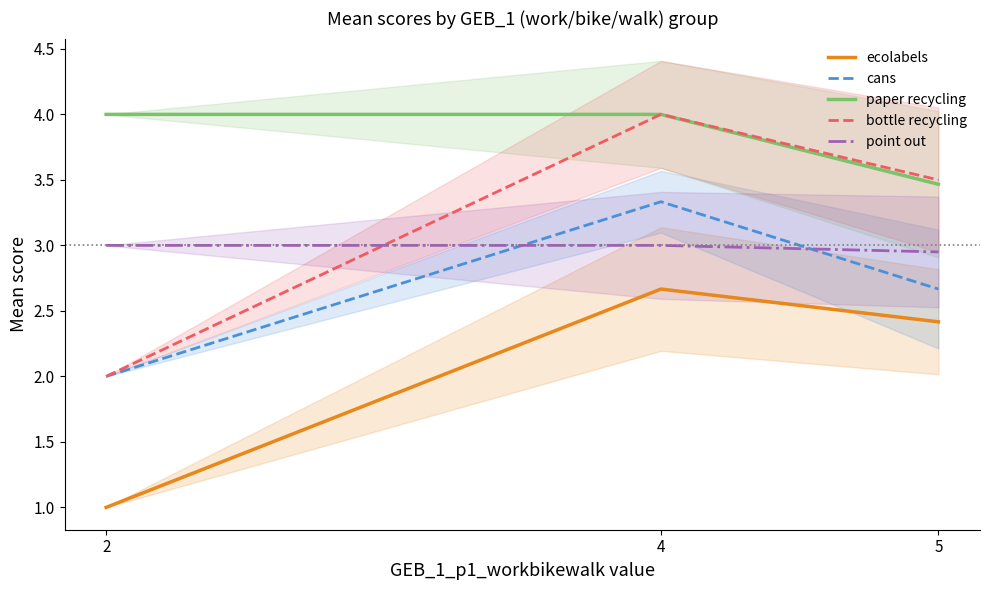

Which series has the widest spread of values?

bottle recycling